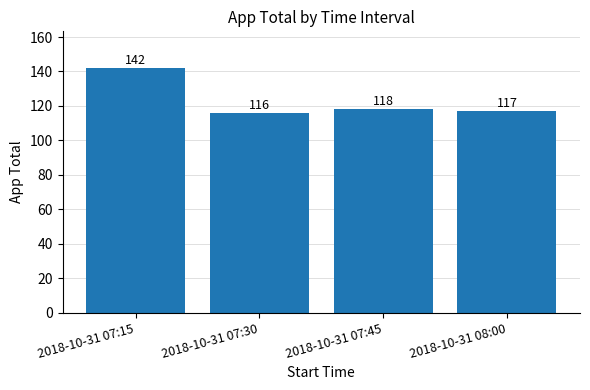

Rank the categories by value from lowest to highest.

2018-10-31 07:30, 2018-10-31 08:00, 2018-10-31 07:45, 2018-10-31 07:15